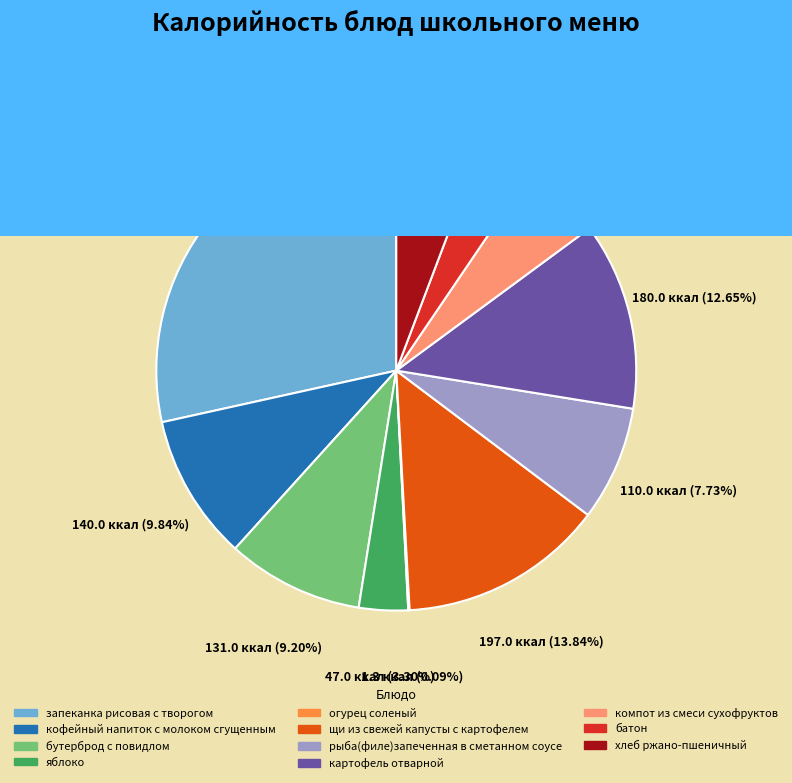

Which category has the biggest portion of the pie?

запеканка рисовая с творогом